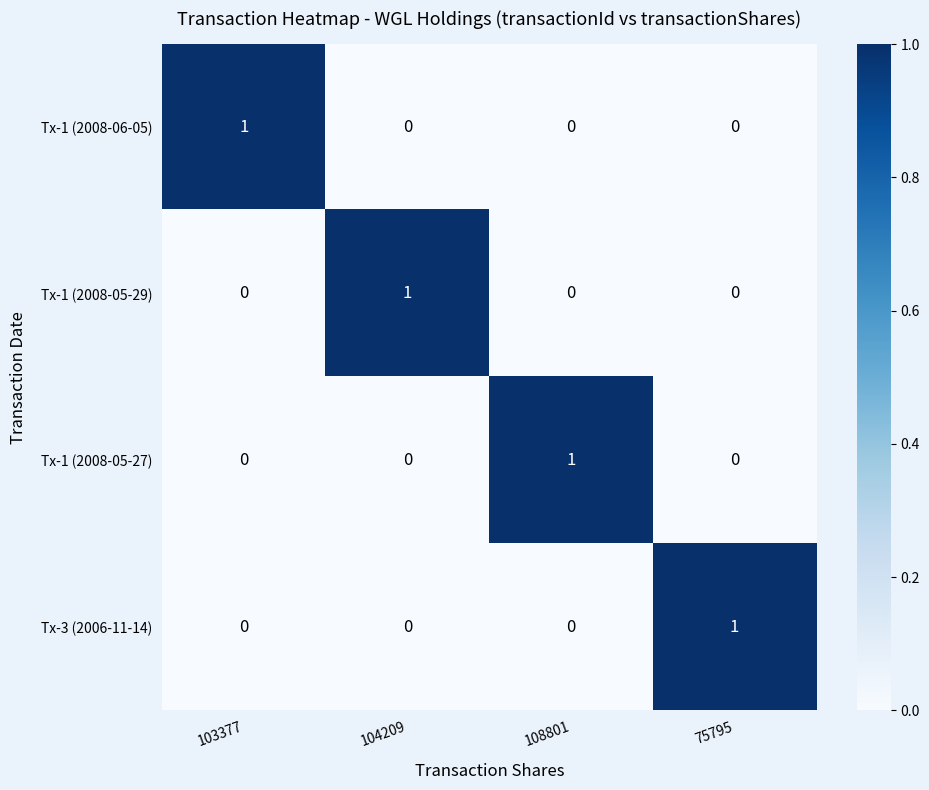

How many categories are shown in the chart?

4